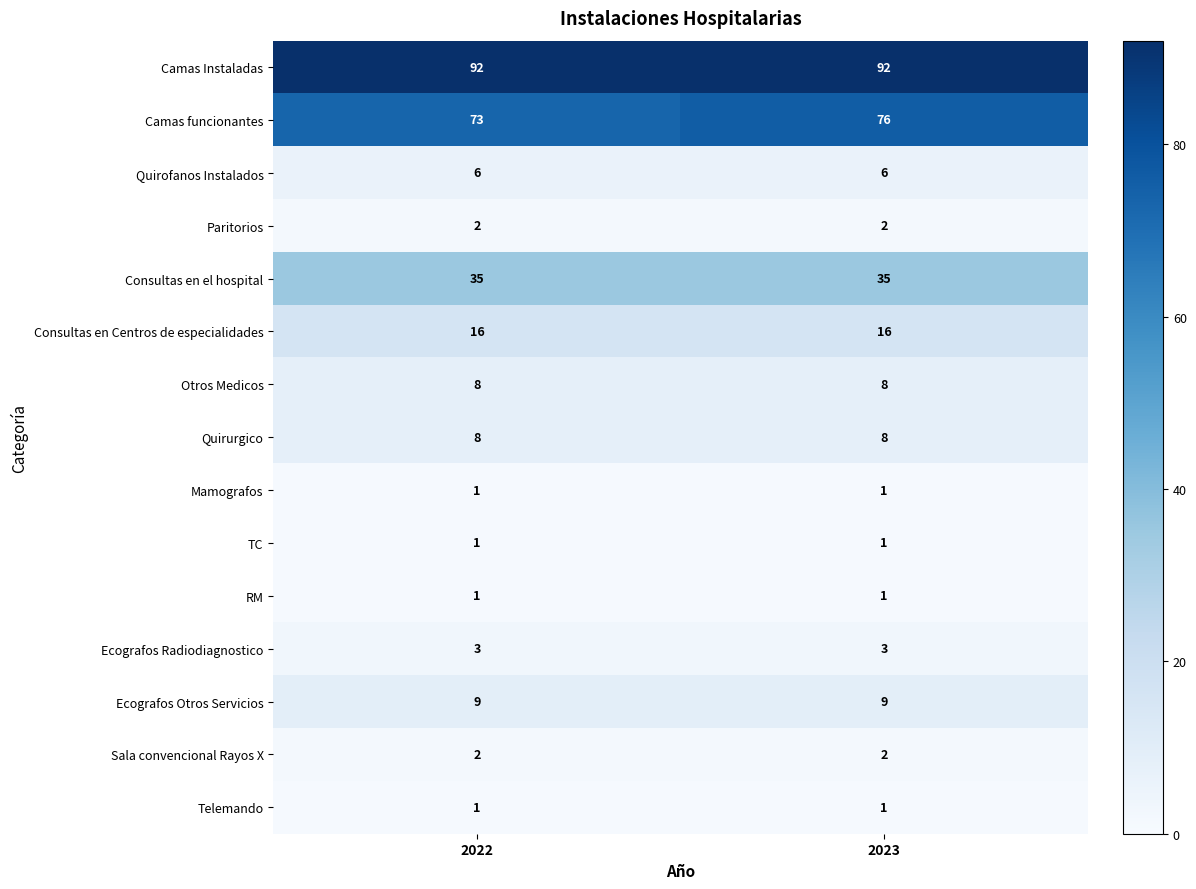

What is the difference between the highest and lowest values at 2022?

91